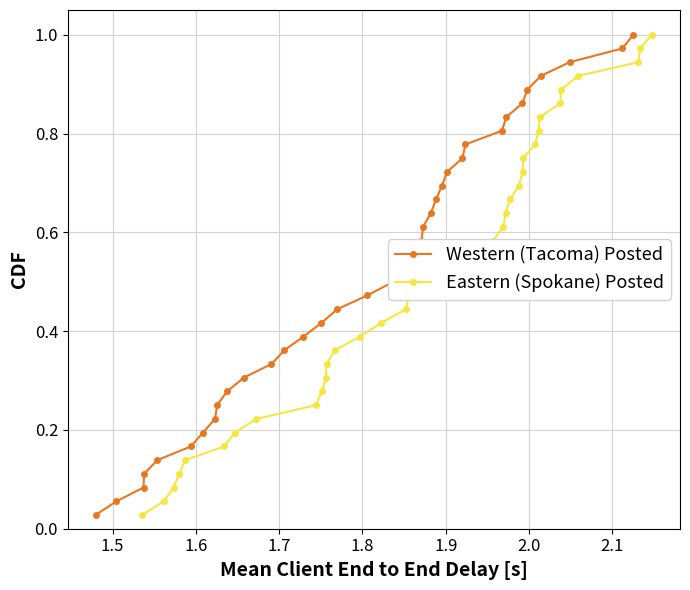

True or false: Eastern (Spokane) Posted has more than 1 points higher than both neighbors.

False